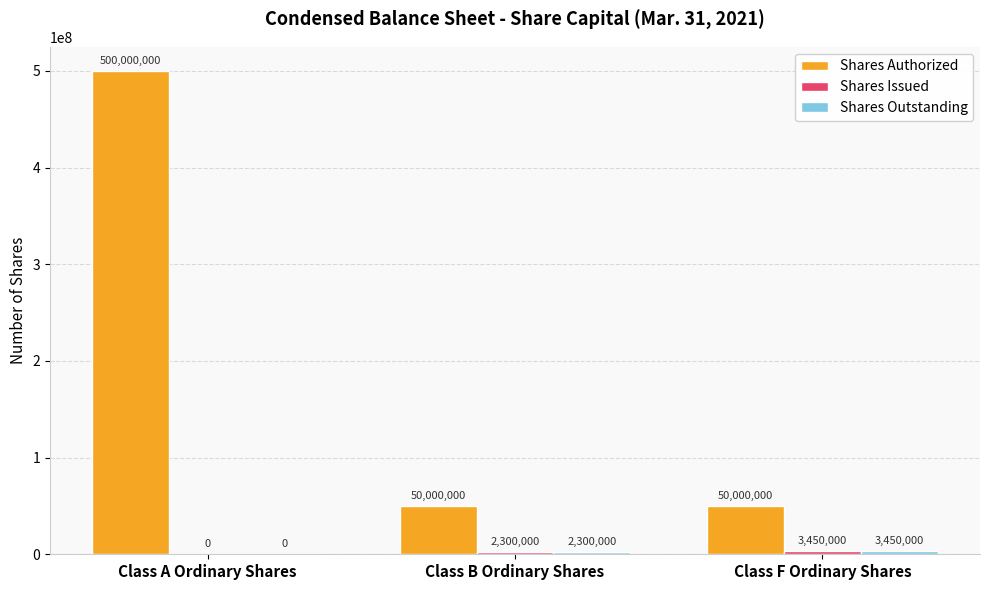

At which category does the chart reach its peak across all series?

Class A Ordinary Shares